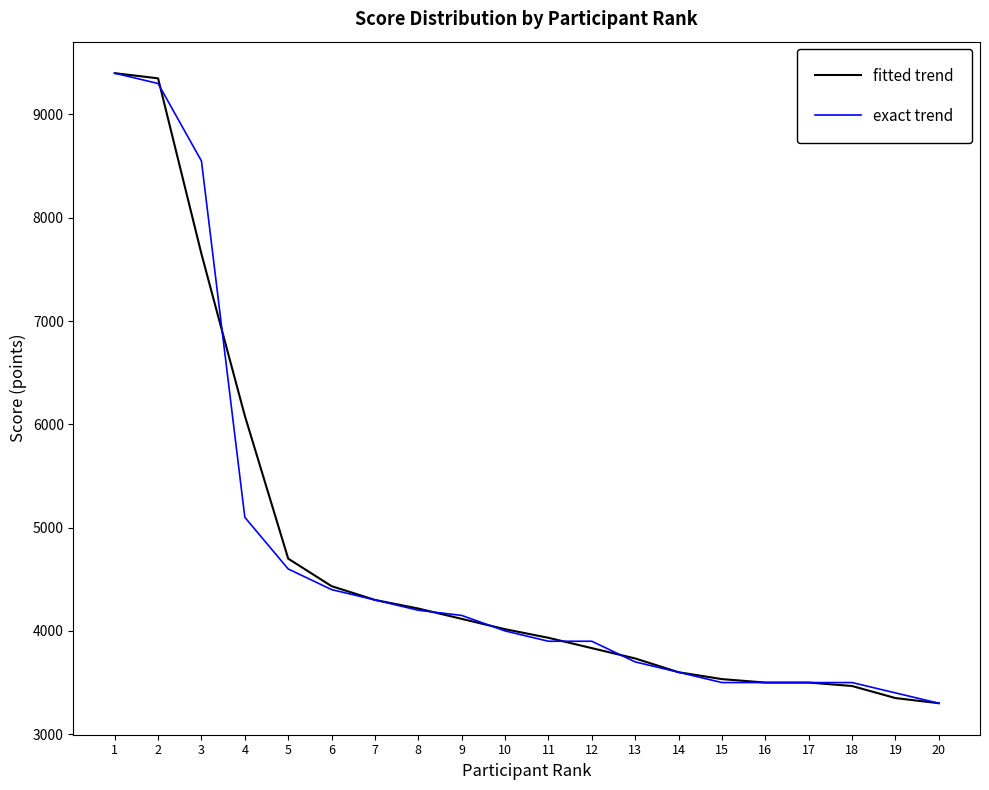

True or false: exact trend and fitted trend intersect in this chart.

True